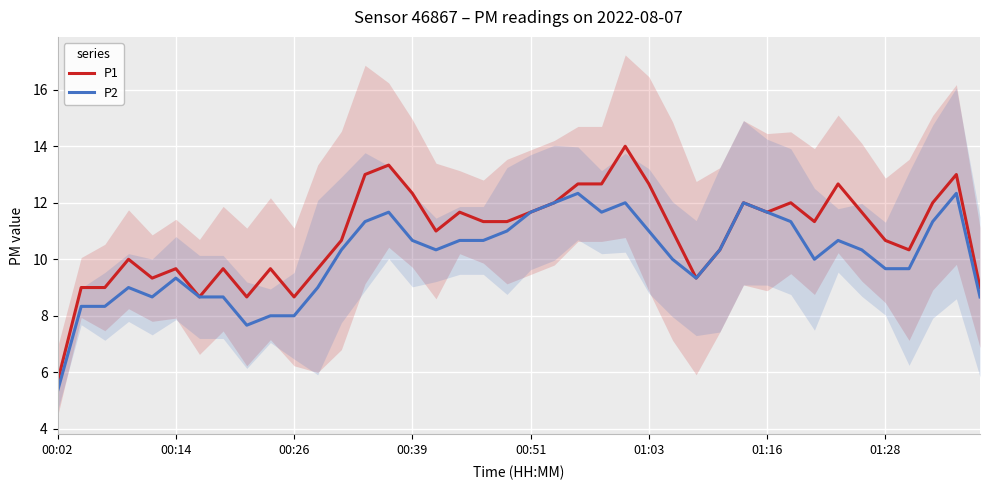

The value of P2 at 00:02 is 5.3. True or false?

True